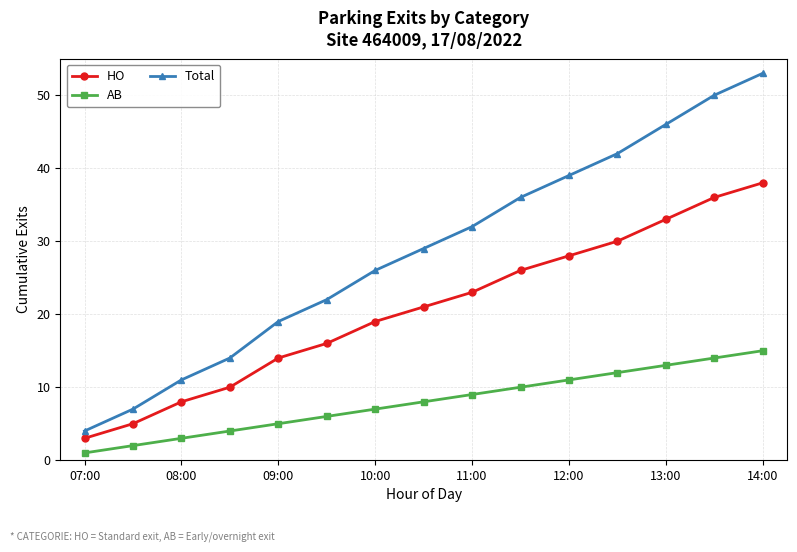

Which series has the largest range (max minus min)?

Total